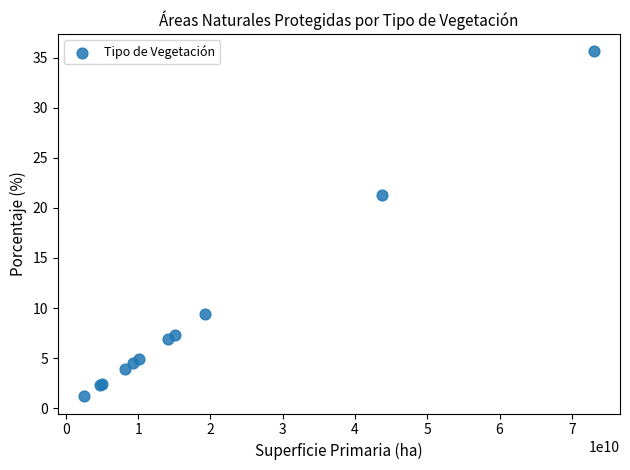

What Y value in the scatter plot is closest to 18?

21.3